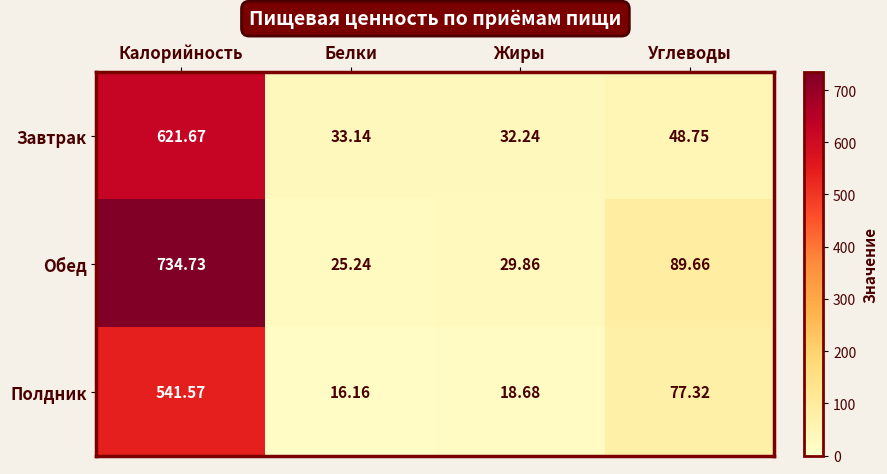

At which label does Полдник first exceed 77?

Калорийность